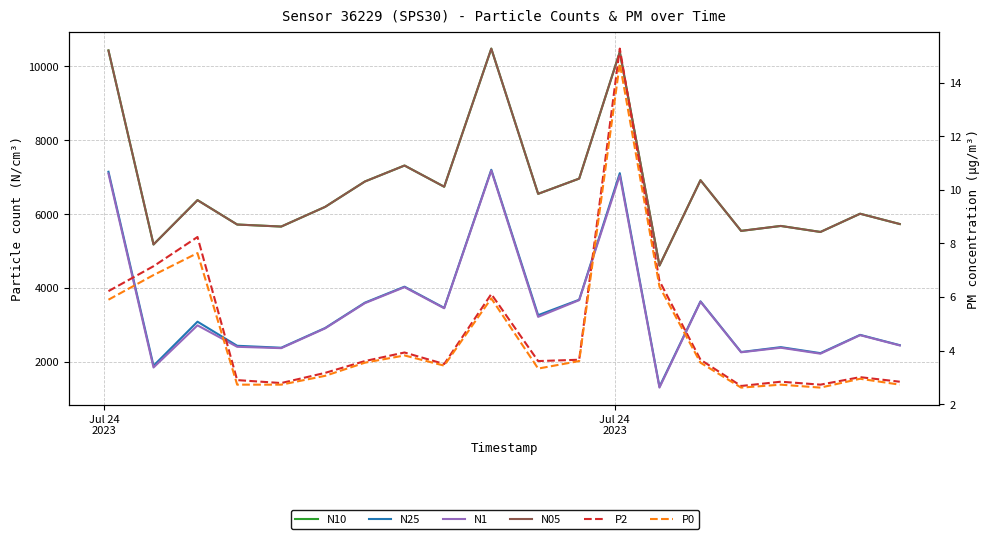

Which series has the largest total across all categories?

N10